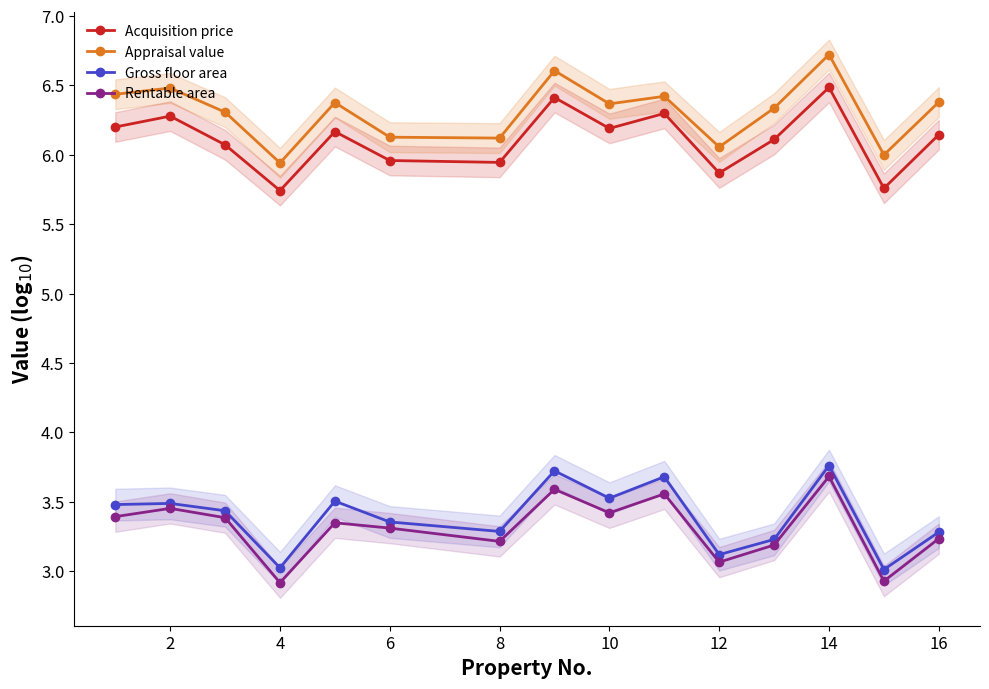

Is it true that Appraisal value equals 10.9 at 10?

False